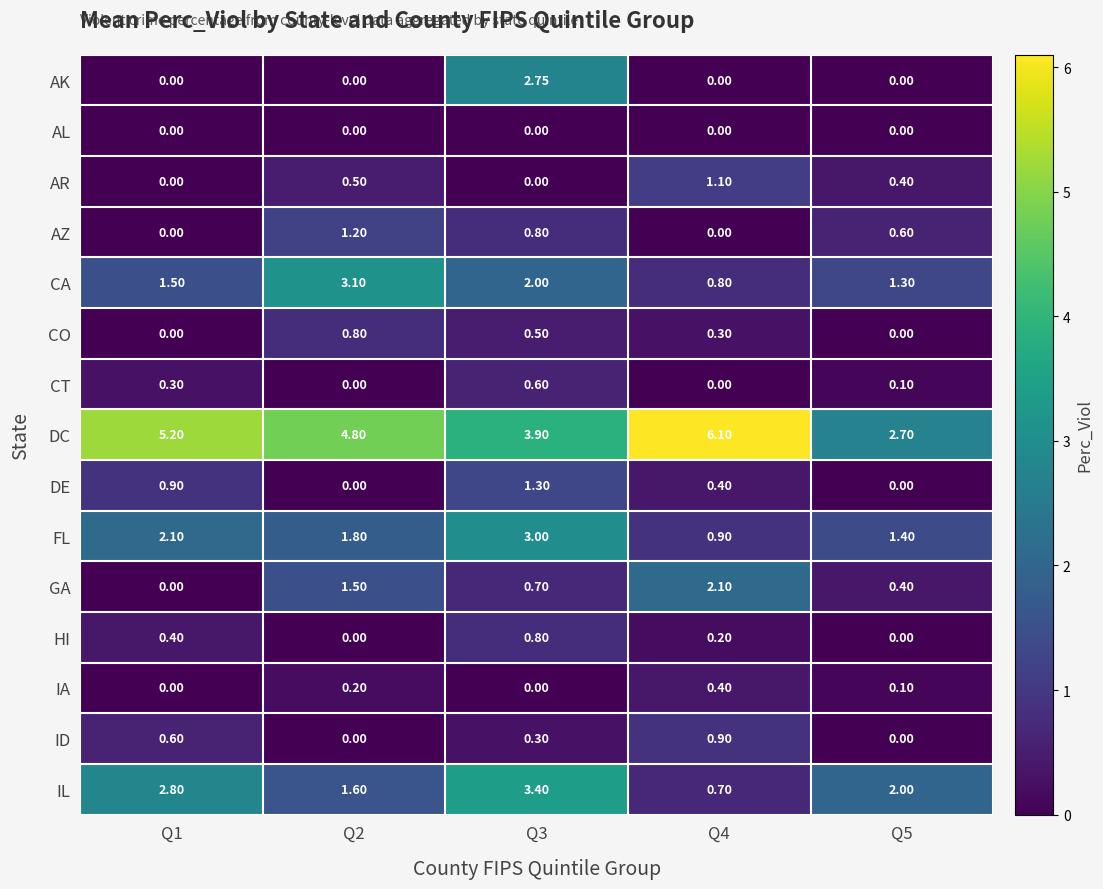

Which series has the widest spread of values?

DC